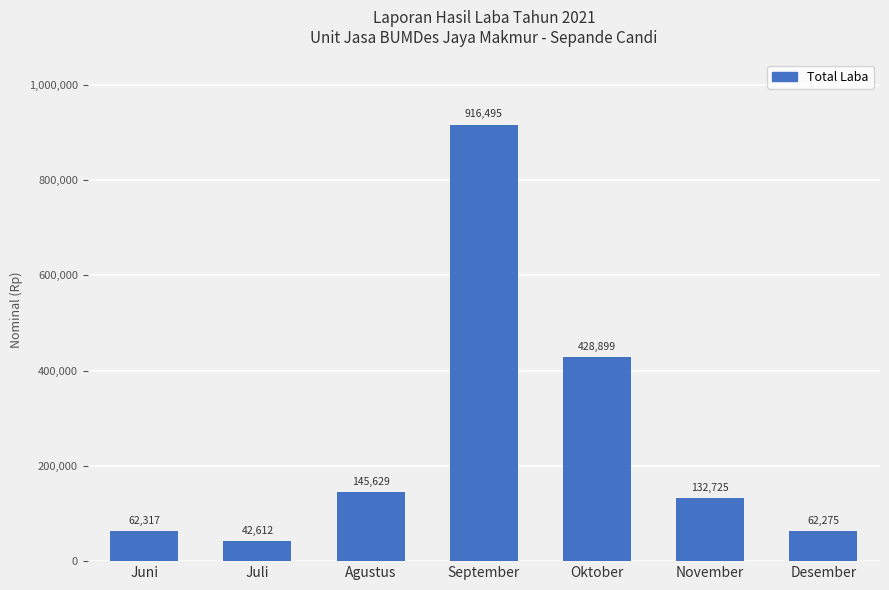

Count the number of categories in the chart.

7